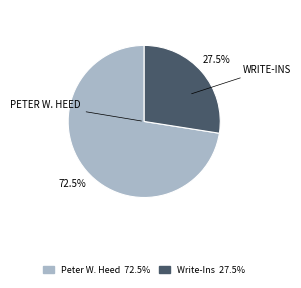

What is the largest slice in the pie chart?

Peter W. Heed